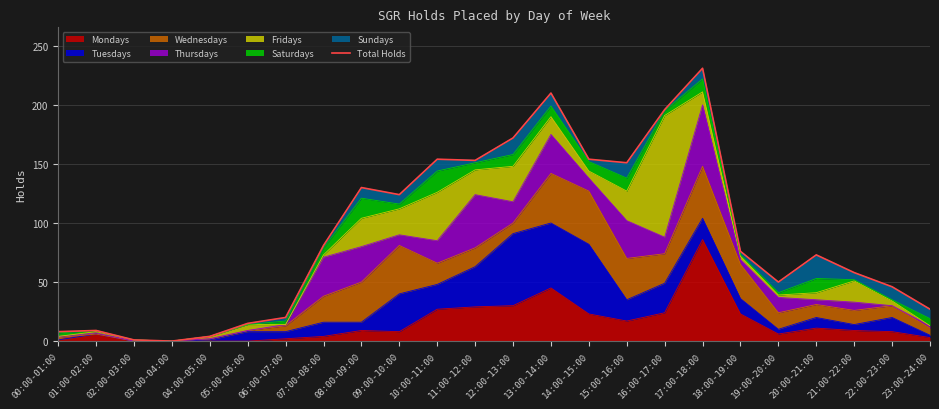

Rank the categories by value from highest to lowest.

17:00-18:00, 13:00-14:00, 16:00-17:00, 12:00-13:00, 10:00-11:00, 14:00-15:00, 11:00-12:00, 15:00-16:00, 08:00-09:00, 09:00-10:00, 07:00-08:00, 18:00-19:00, 20:00-21:00, 21:00-22:00, 19:00-20:00, 22:00-23:00, 23:00-24:00, 06:00-07:00, 05:00-06:00, 01:00-02:00, 00:00-01:00, 04:00-05:00, 02:00-03:00, 03:00-04:00